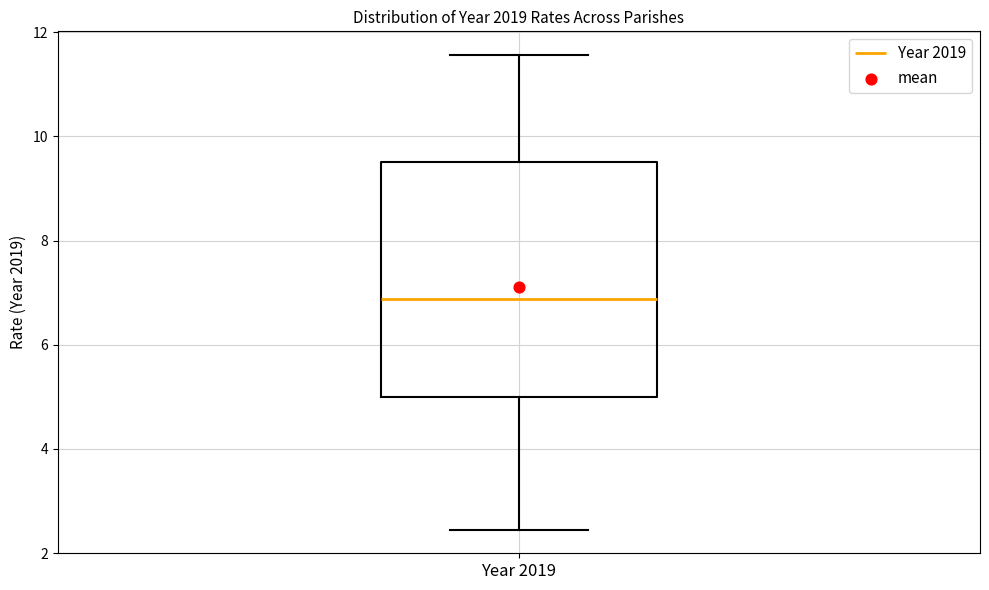

Read this box plot against the y-axis: the position of the median line, the range covered by the box, and the ends of both whiskers. The values are not printed on the chart, so give them approximately, as read against the axis.

median 6.8, box 5.0 to 9.6, whiskers 2.4 to 11.6